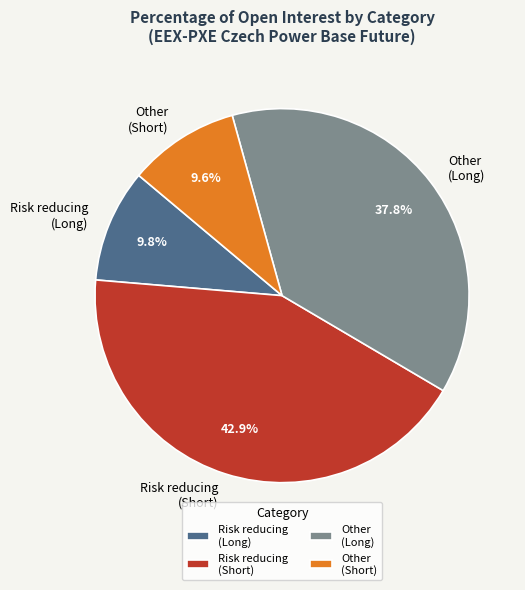

Combined, do Risk reducing (Short) and Other (Long) account for over 50%?

Yes